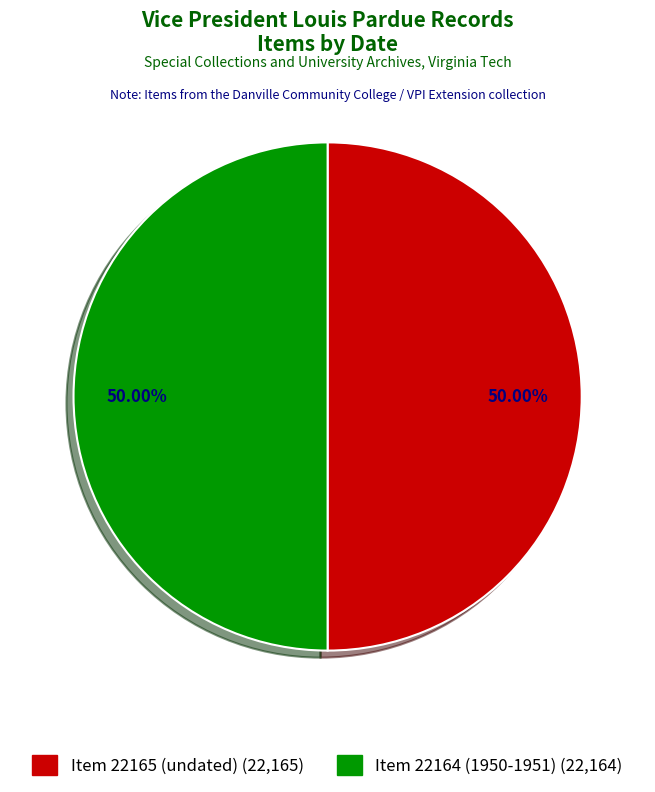

To the nearest percent, what is the combined percentage of Item 22165 (undated) and Item 22164 (1950-1951)?

100%